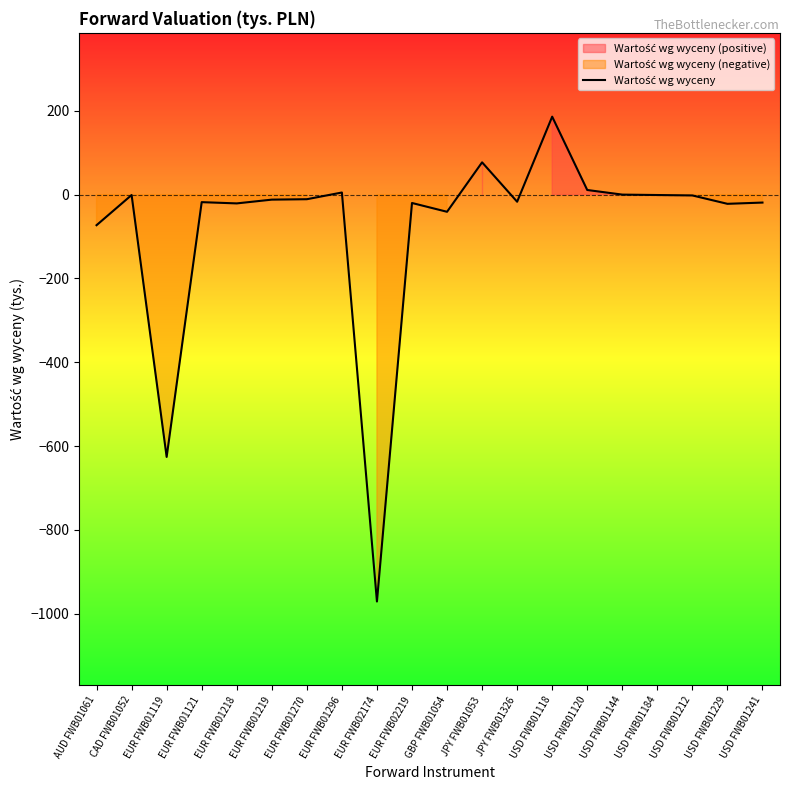

What is the maximum value shown in the chart?

186